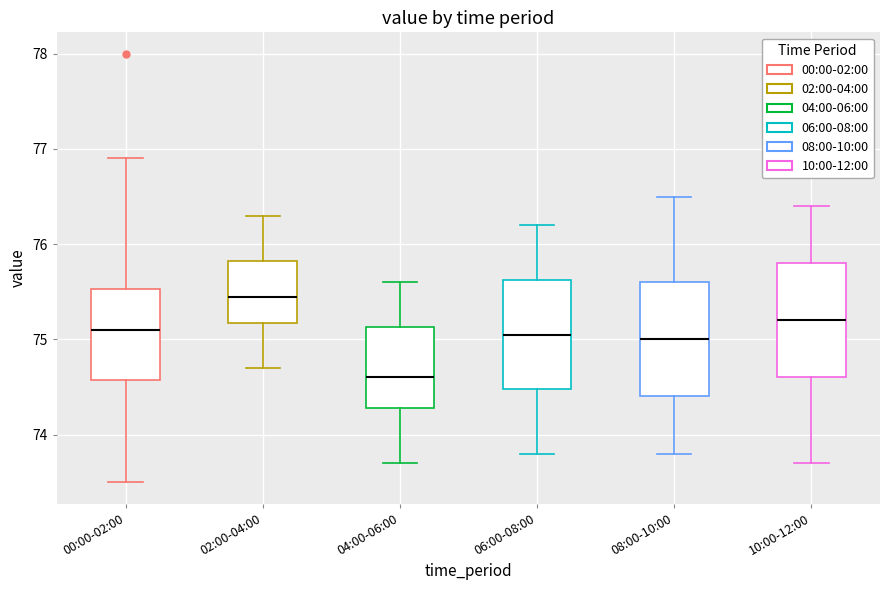

Where does the upper whisker of the box for 04:00-06:00 end on the y-axis? The values are not printed on the chart, so give them approximately, as read against the axis.

75.6